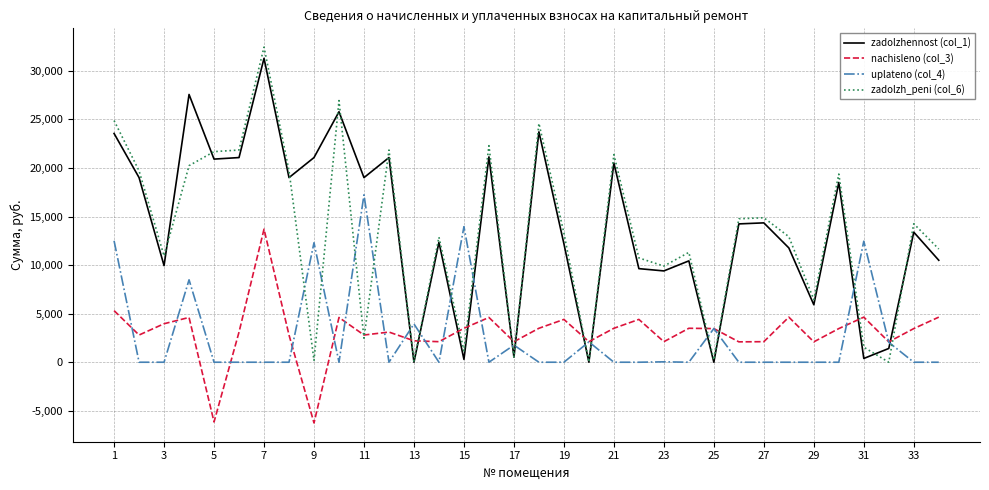

Which series has the largest range (max minus min)?

zadolzh_peni (col_6)